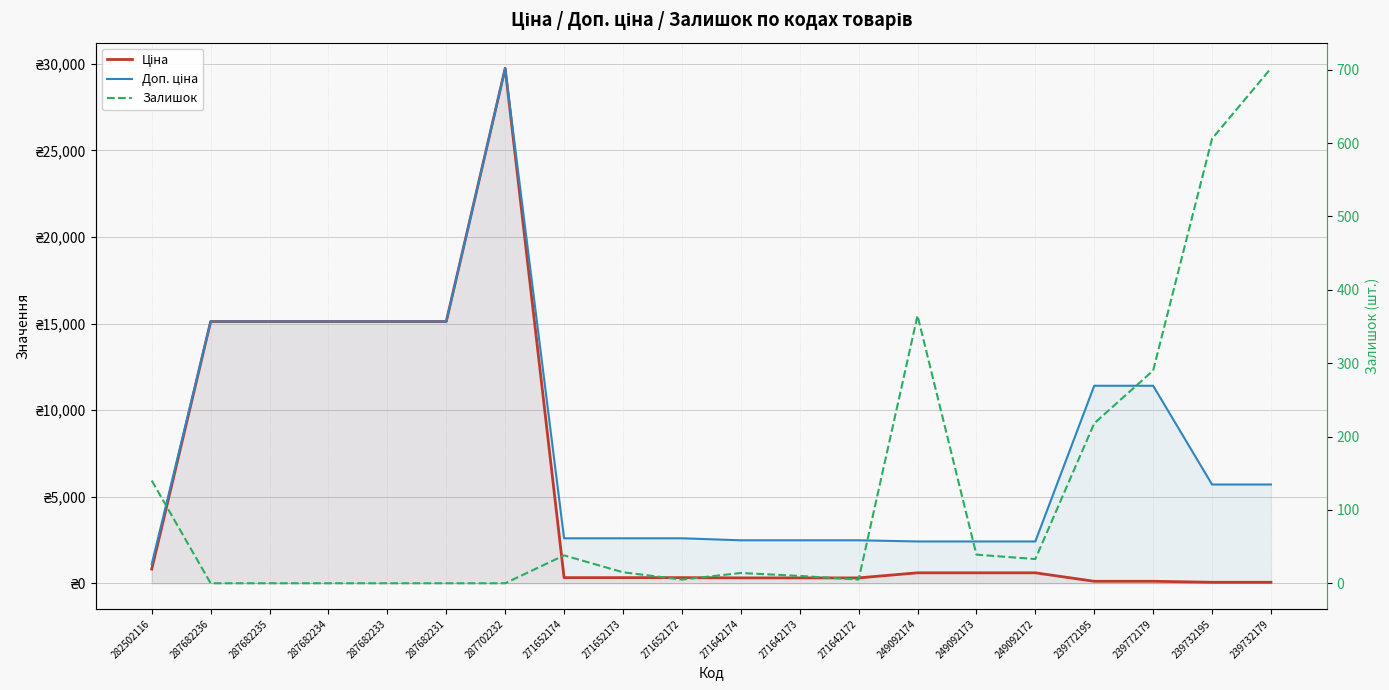

The Доп. ціна series shows 4398.9 at 271642172. True or false?

False